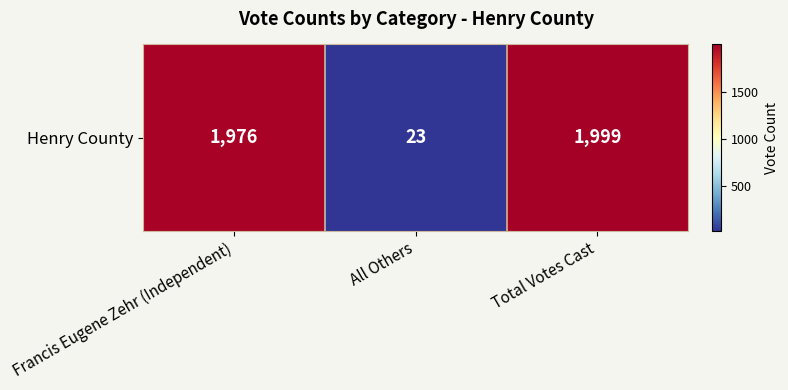

Rank the categories by value from lowest to highest.

All Others, Francis Eugene Zehr (Independent), Total Votes Cast